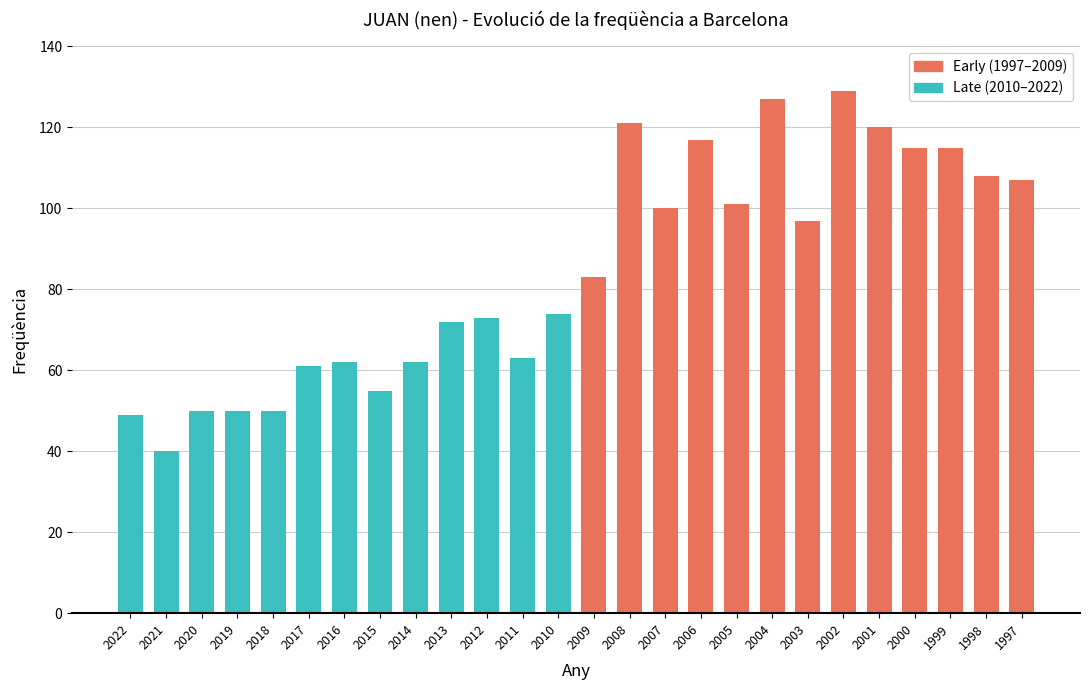

What is the sum of all values?

2201